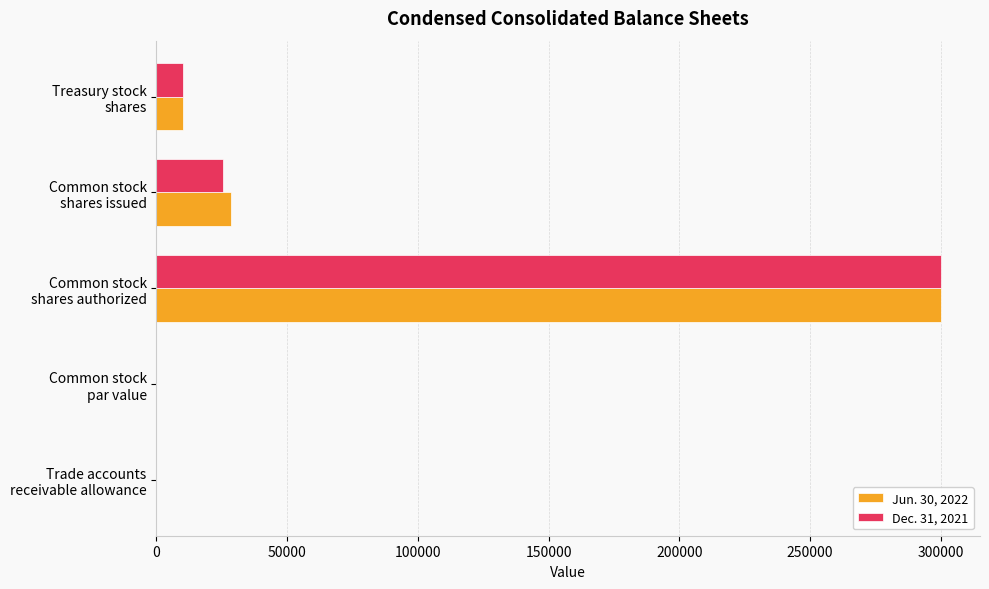

What is the highest value of the Dec. 31, 2021 series?

300000.0